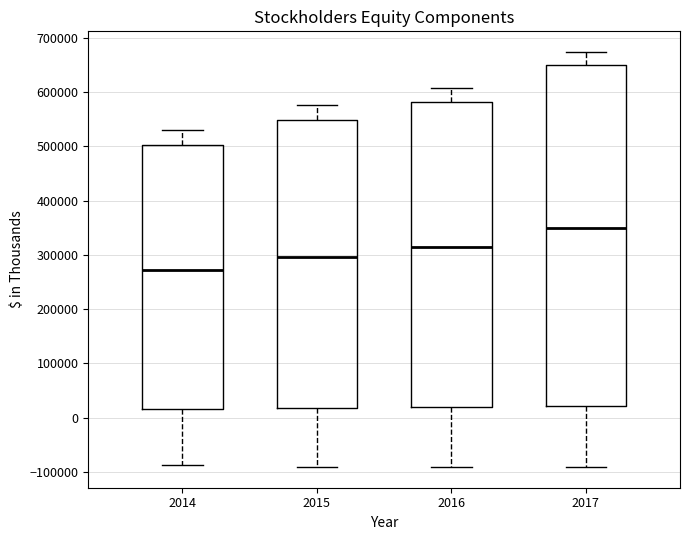

Reading left to right, read every box against the y-axis: the position of its median line, the range the box covers, and the ends of its whiskers. The values are not printed on the chart, so give them approximately, as read against the axis.

2014: median 270000, box 20000 to 500000, whiskers -90000 to 530000
2015: median 300000, box 20000 to 550000, whiskers -90000 to 580000
2016: median 310000, box 20000 to 580000, whiskers -90000 to 610000
2017: median 350000, box 20000 to 650000, whiskers -90000 to 670000